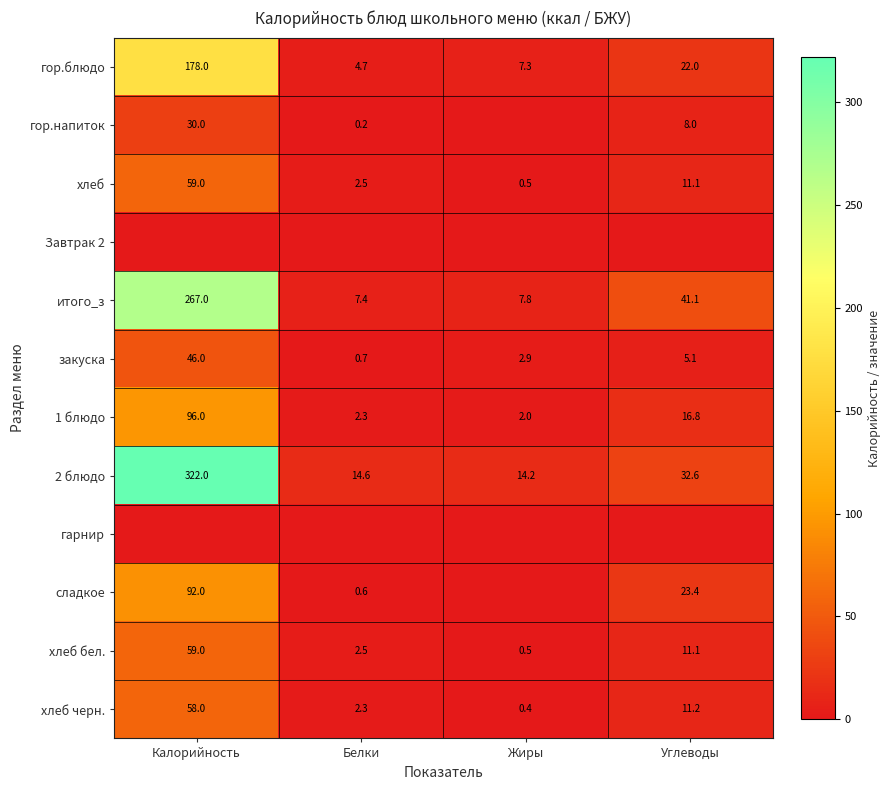

What is the sum of the закуска values at Углеводы and Калорийность?

51.1